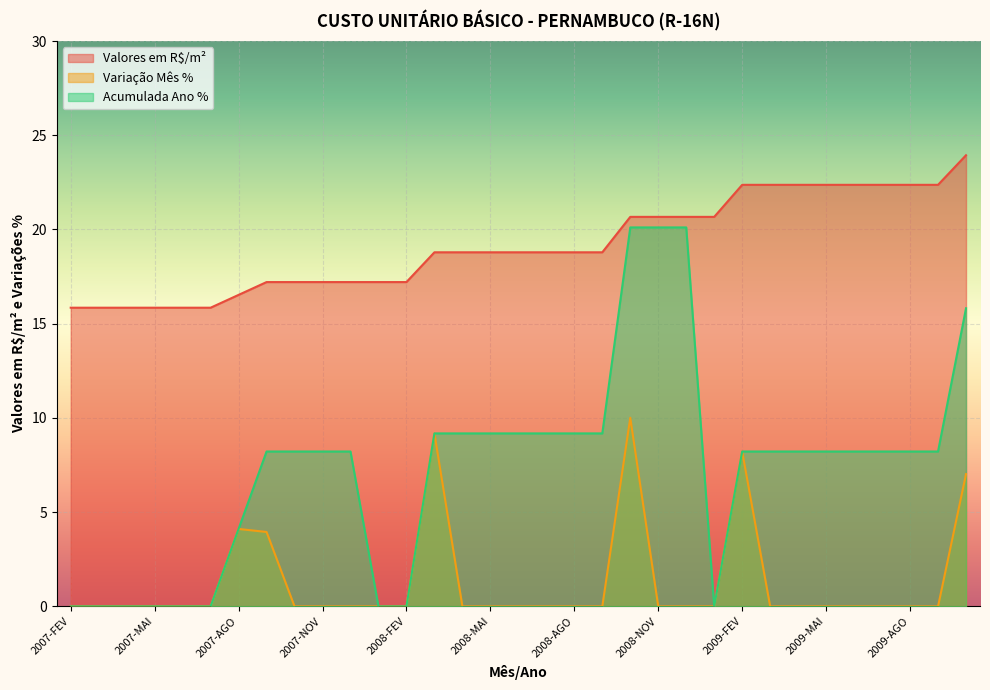

At which category is the sum across all series the highest?

2008-OUT